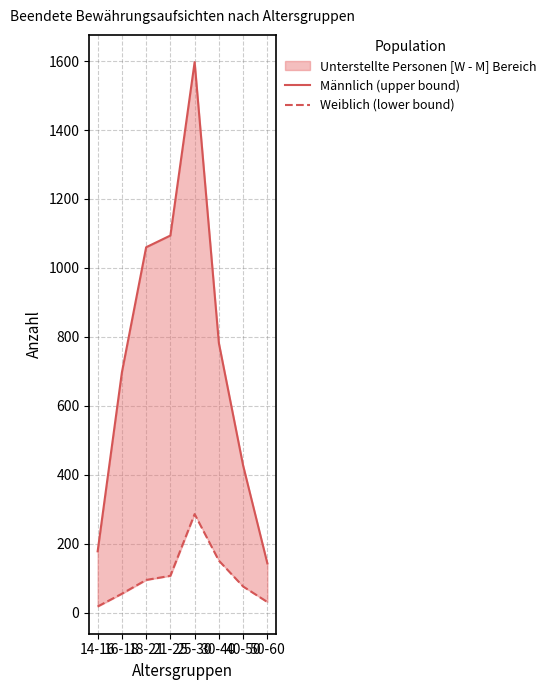

What position from the right is 30-40?

3